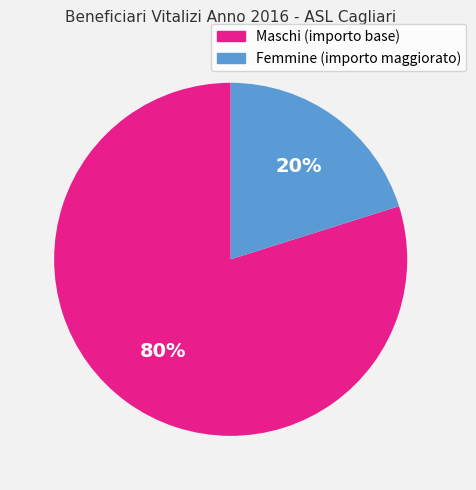

The Maschi (importo base) slice represents 80% of the pie. True or false?

True